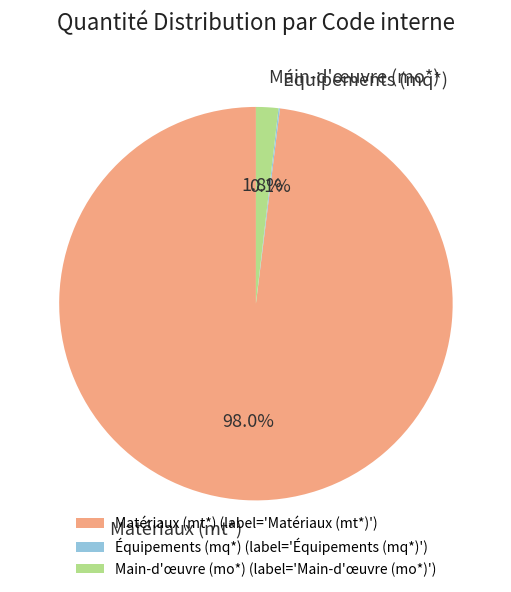

Is there any slice that represents more than half of the pie?

Yes